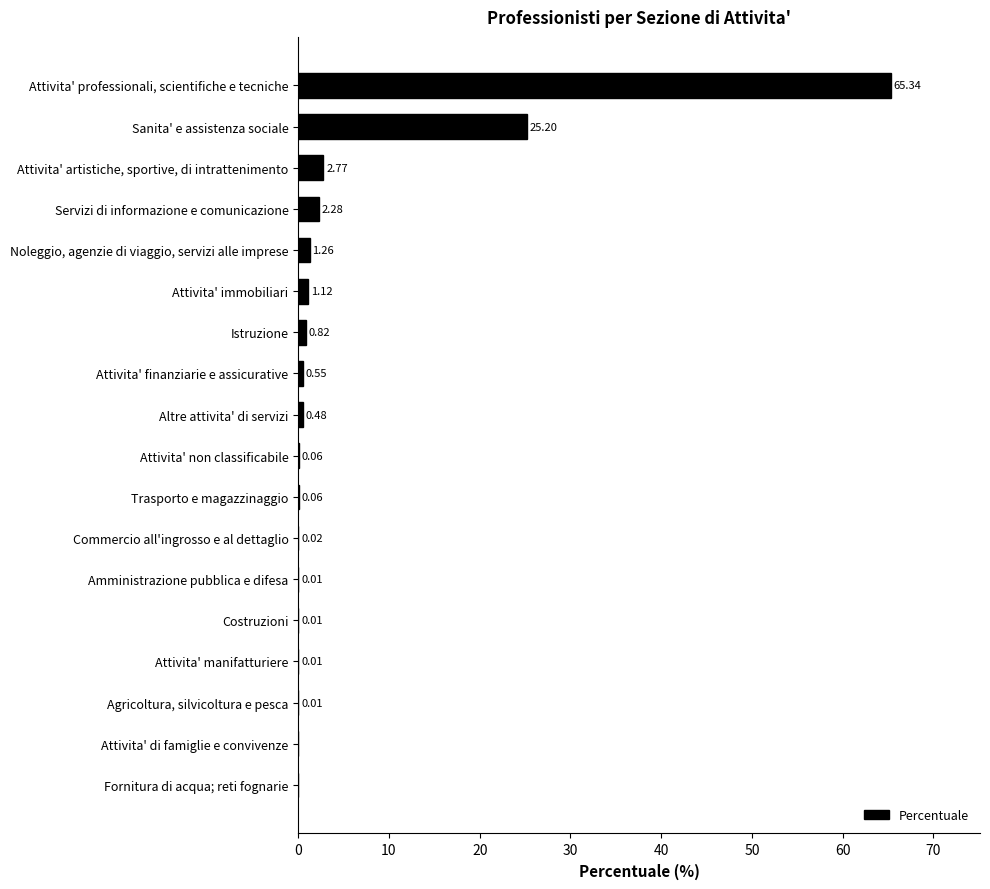

Between Noleggio, agenzie di viaggio, servizi alle imprese and Attivita' manifatturiere, which is larger?

Noleggio, agenzie di viaggio, servizi alle imprese